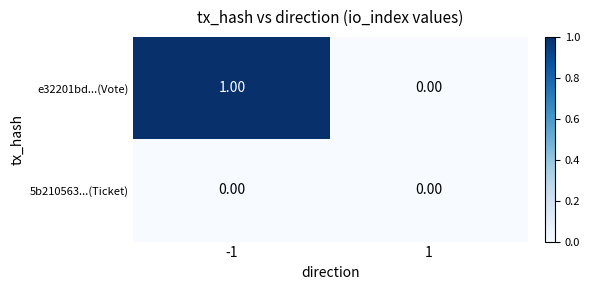

At which category is the sum across all series the highest?

-1